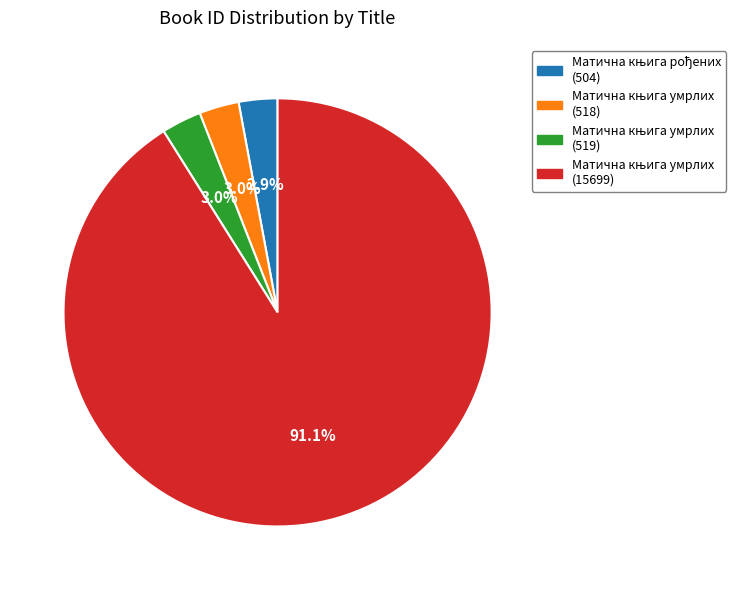

Is there a majority slice in this chart?

Yes